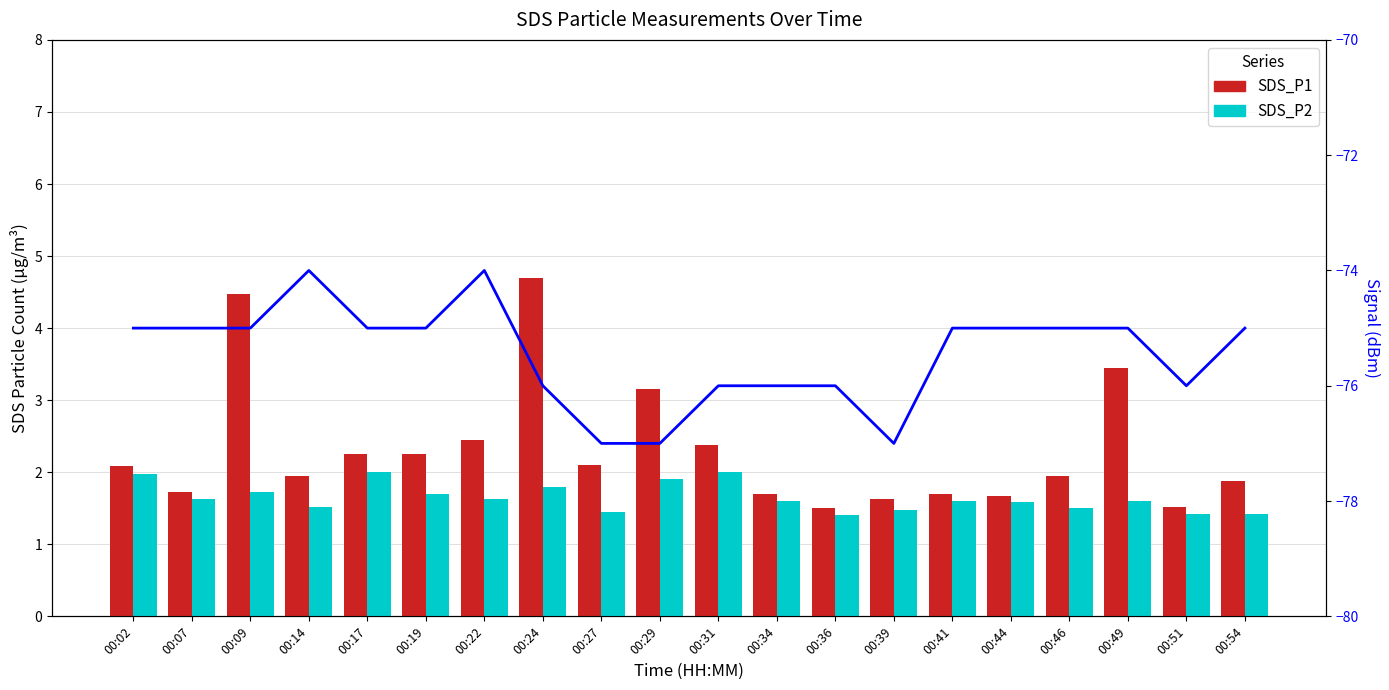

What is the sum of the SDS_P2 values at 00:39 and 00:02?

3.5